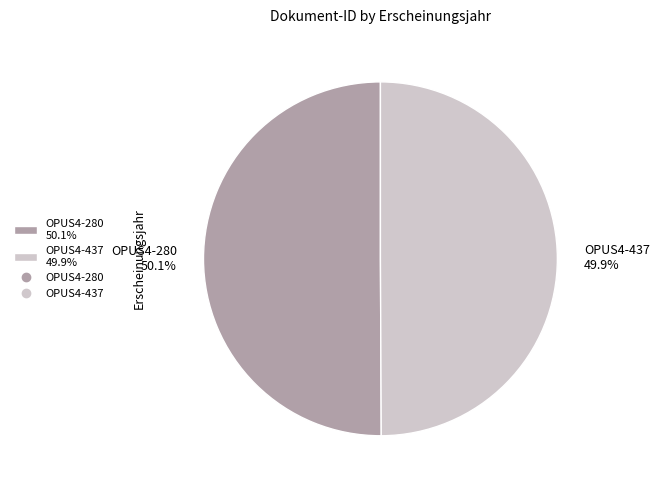

Is there any slice that represents more than half of the pie?

Yes